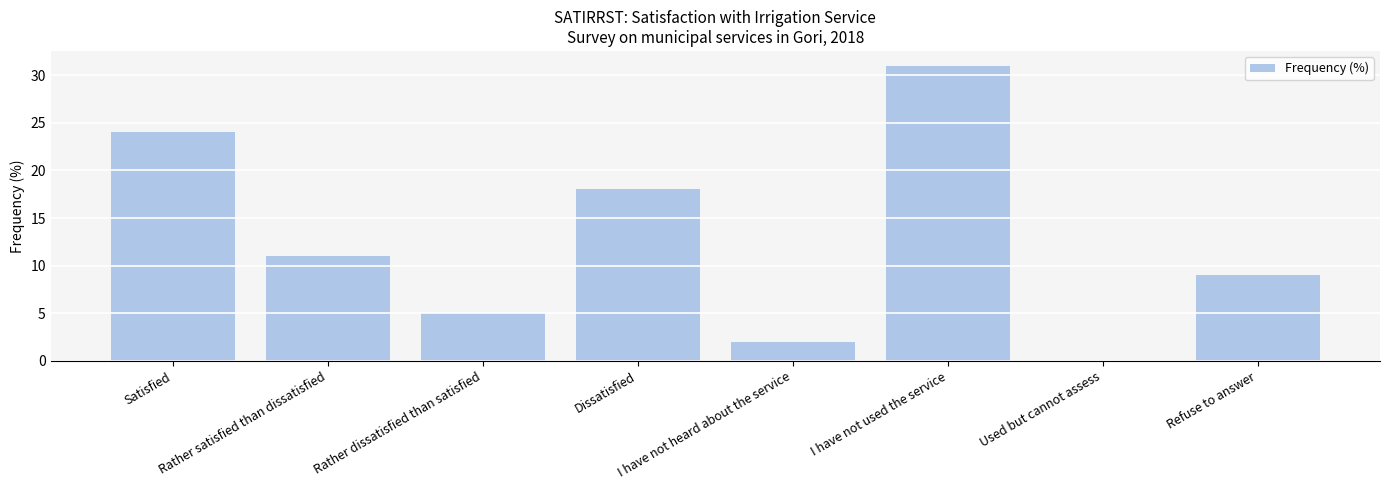

At which category does the chart reach its peak across all series?

I have not used the service